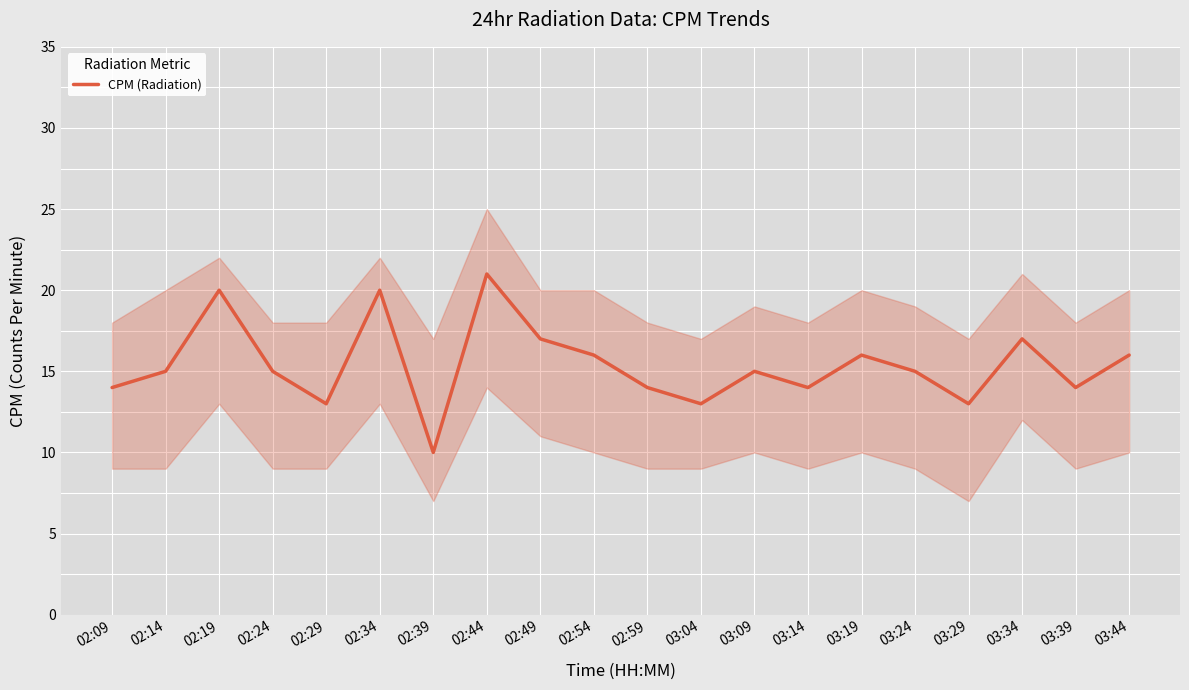

What is the sum of all values?

308